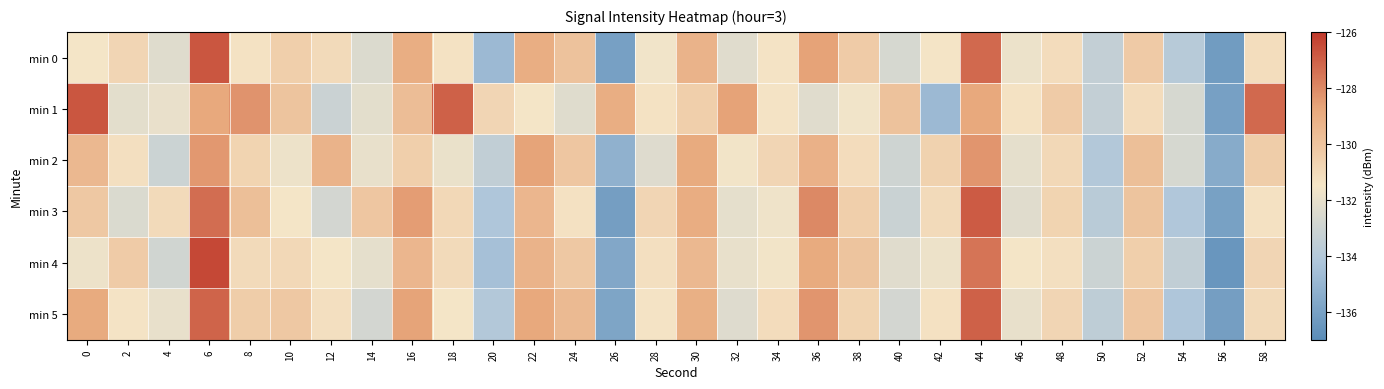

List the series in order of their peak value, highest first.

min 4, min 1, min 0, min 3, min 5, min 2